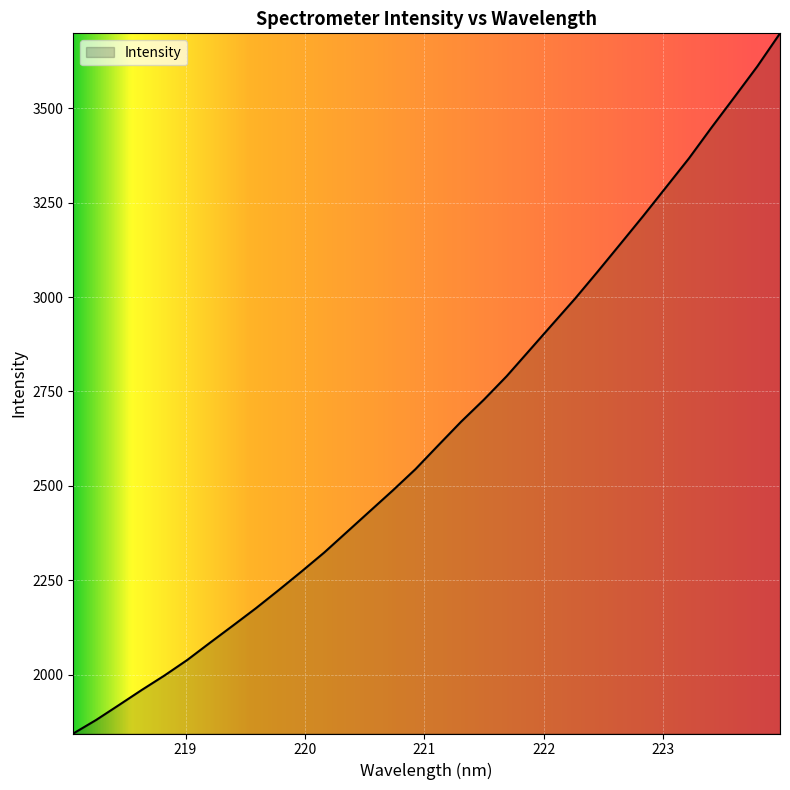

What is the greatest value displayed?

3698.3